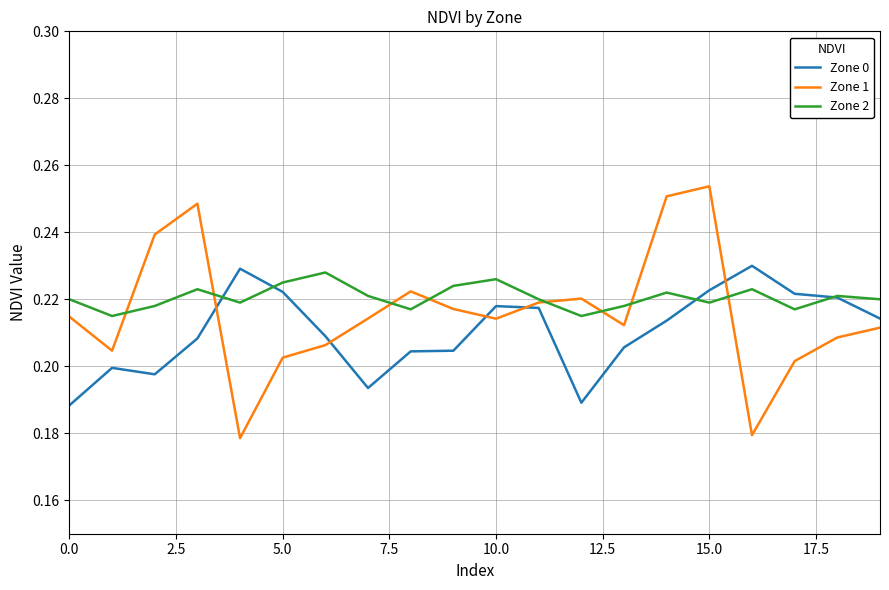

Is this an area chart (filled region under the line)?

No